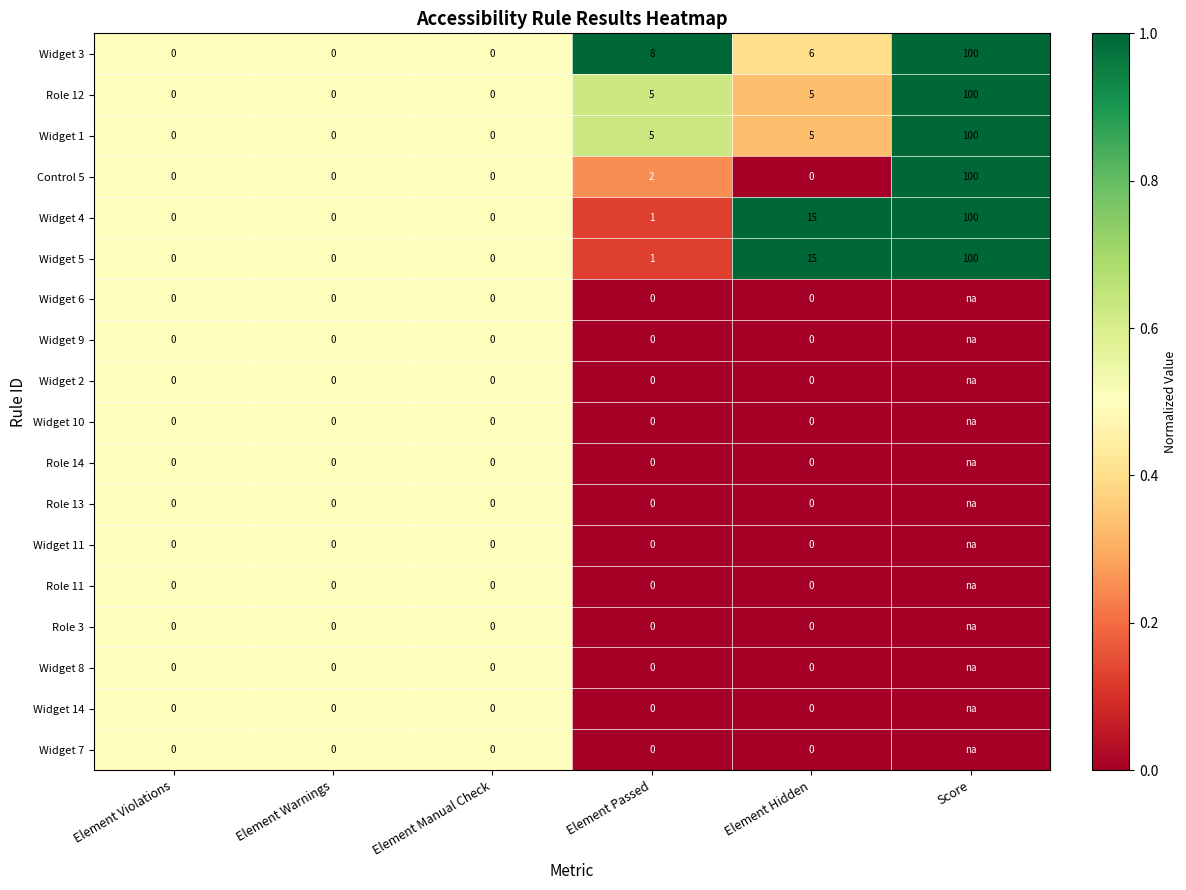

What is the sum of all Role 12 values?

110